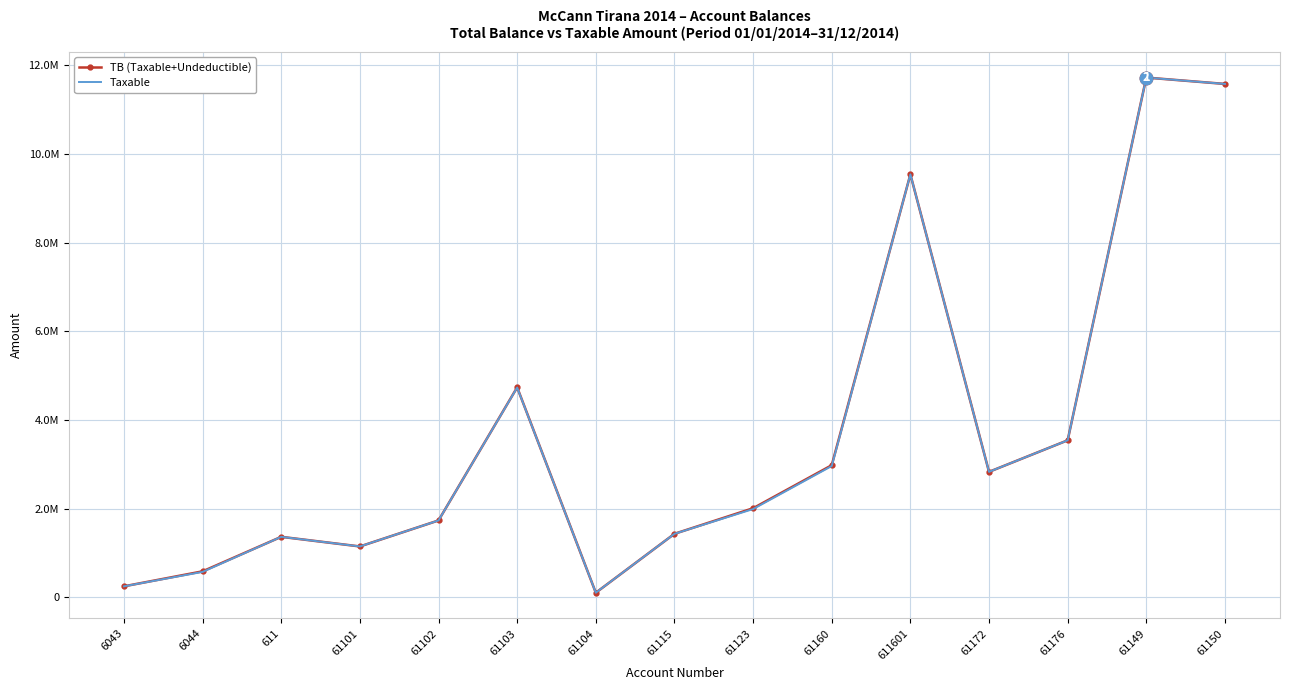

What are all the series names shown in the legend?

TB (Taxable+Undeductible), Taxable